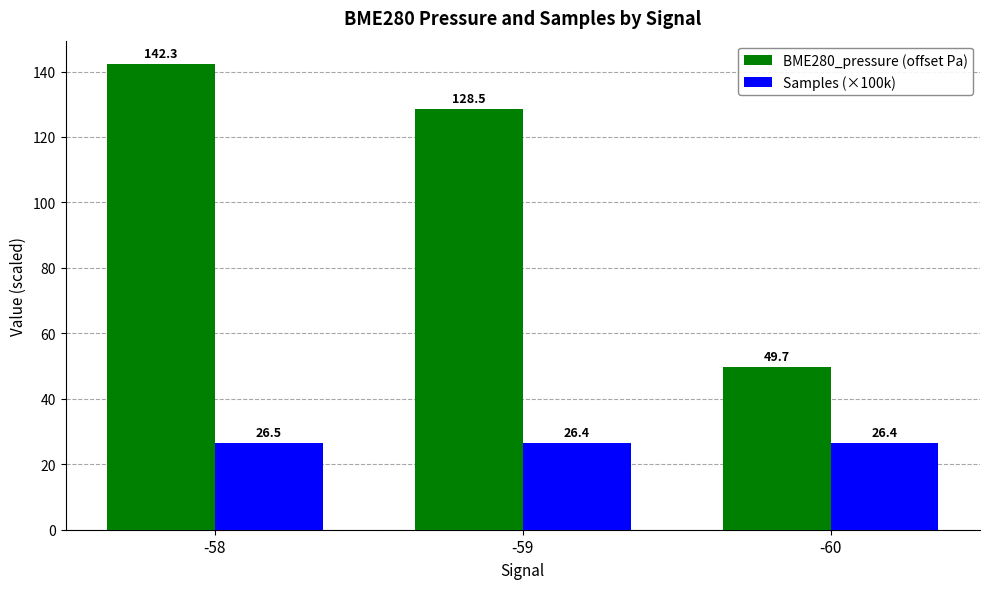

Between -58 and -59, which series saw the biggest shift?

BME280_pressure (offset Pa)